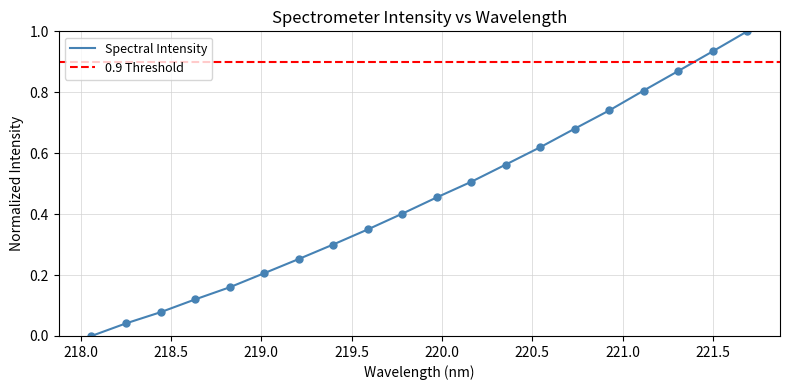

What is the sum of the values at 221.1174 and 219.2067?

1.1